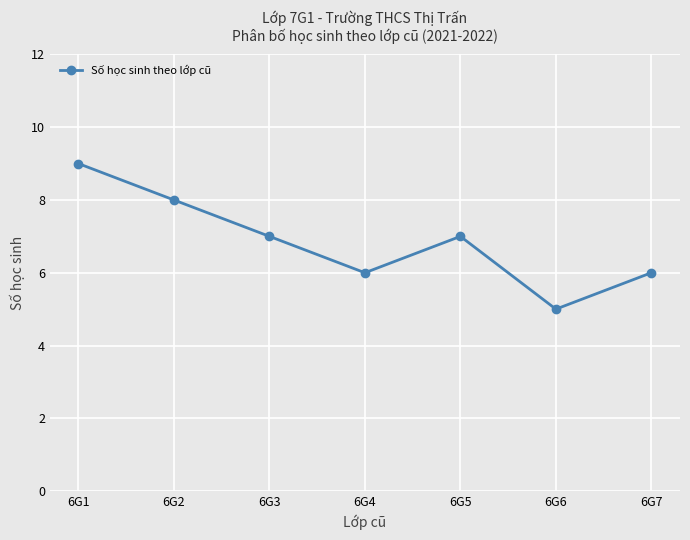

Which category has the highest value across all series?

6G1